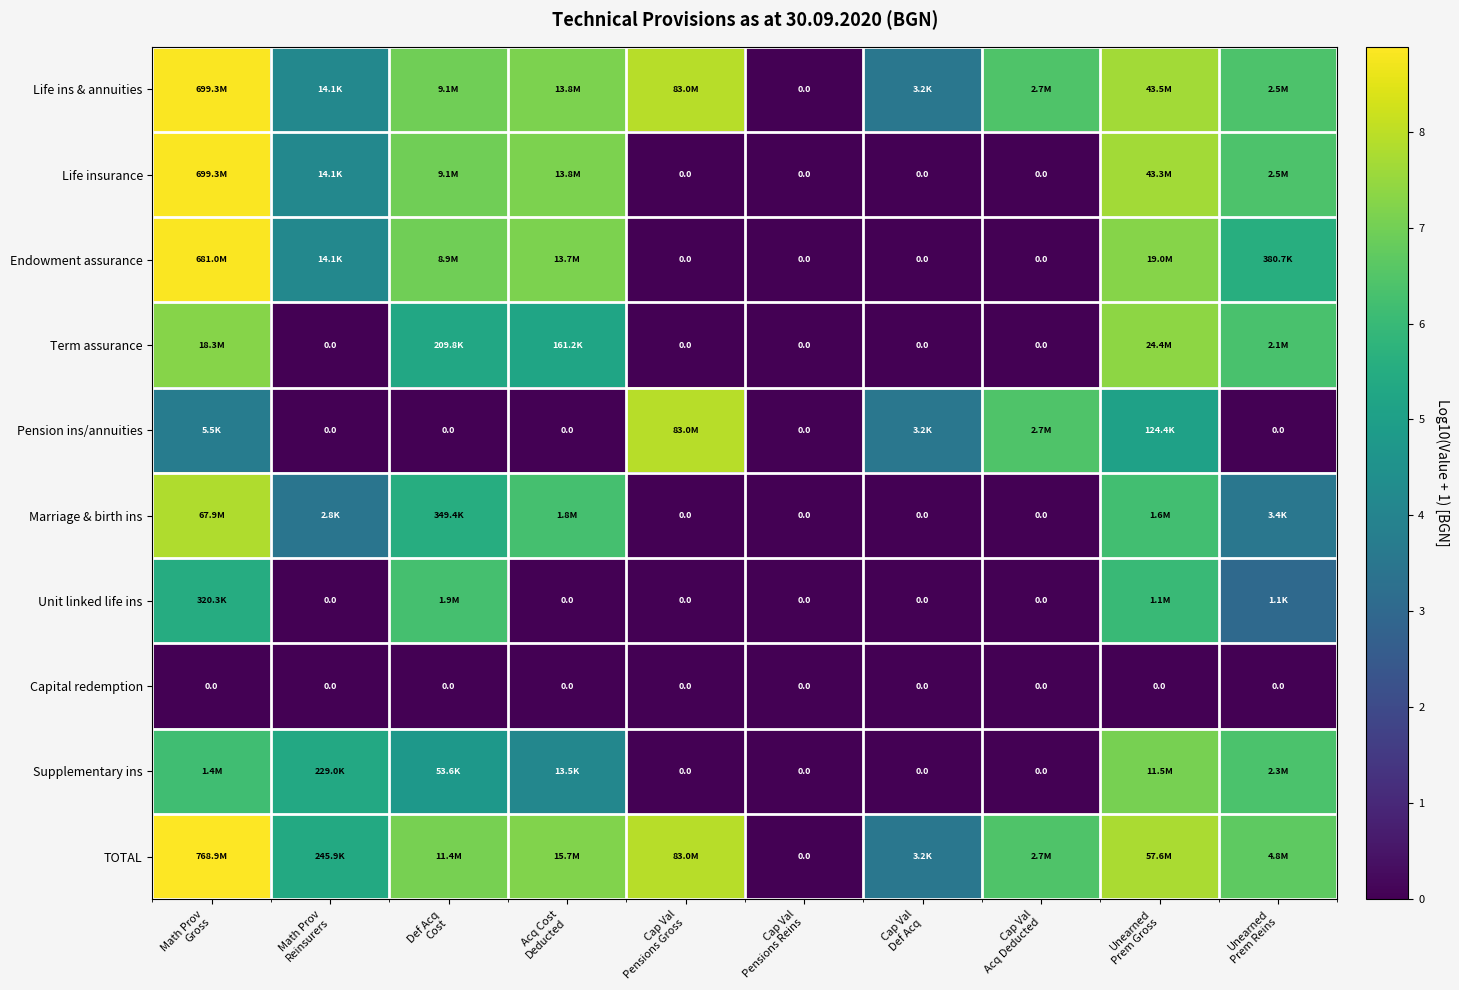

The value of TOTAL at Acq Cost Deducted is 7.2. True or false?

True